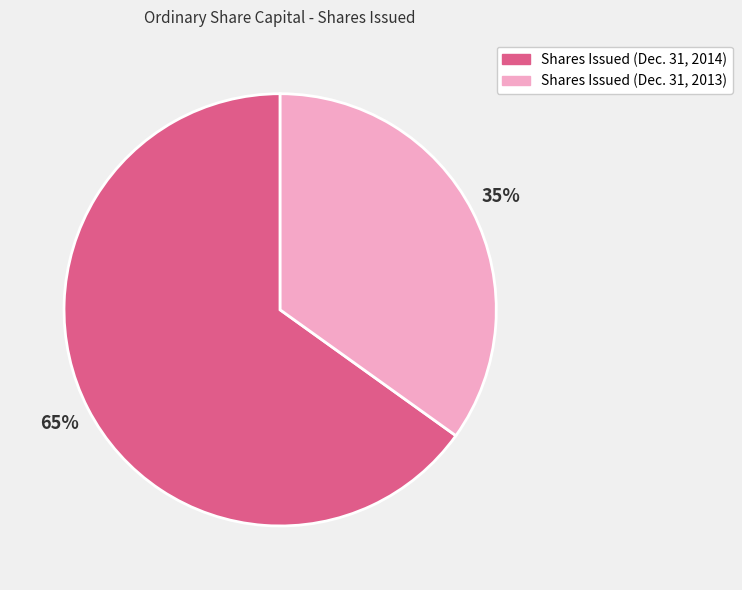

Is it true that Shares Issued (Dec. 31, 2014) is 65% of the pie?

True